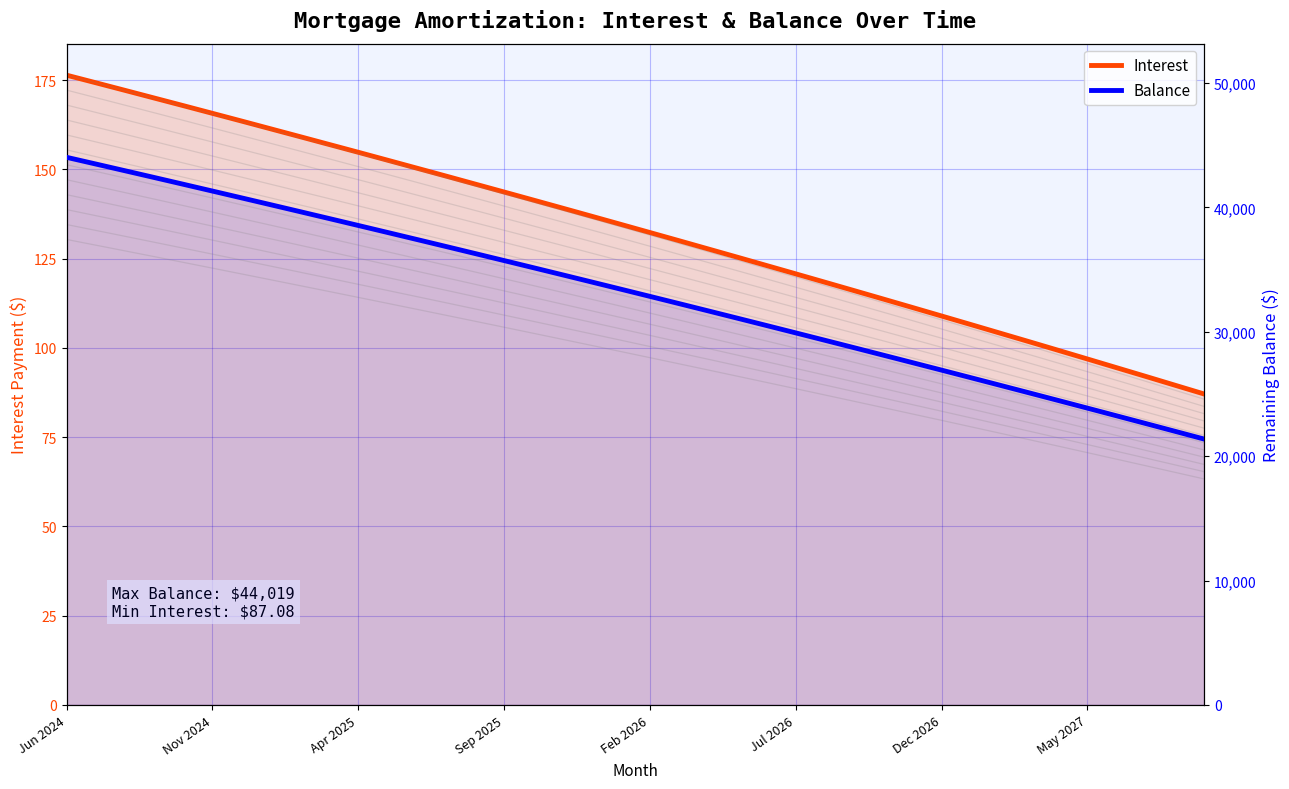

List the series in order of their overall mean, lowest first.

Interest, Balance